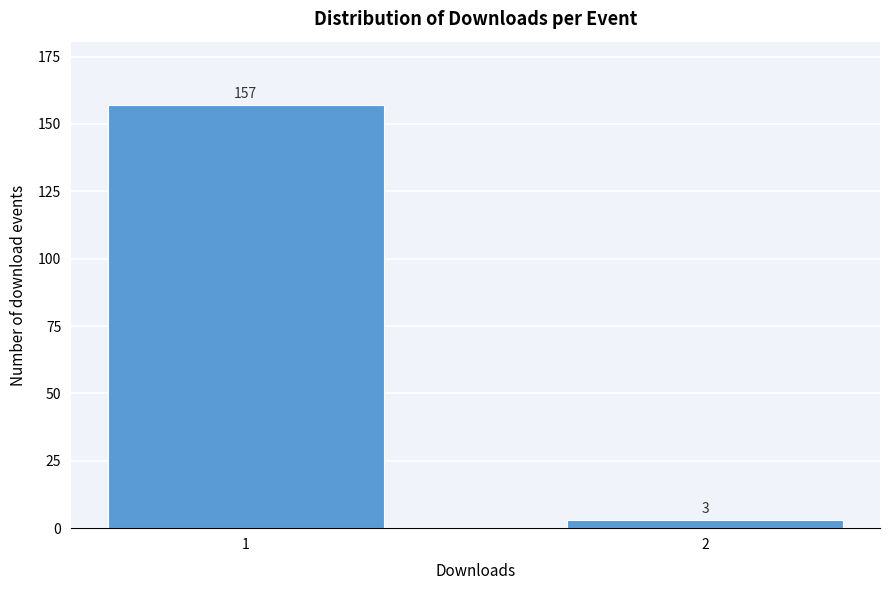

Reading left to right, transcribe all the data shown in this chart.

1=157	2=3